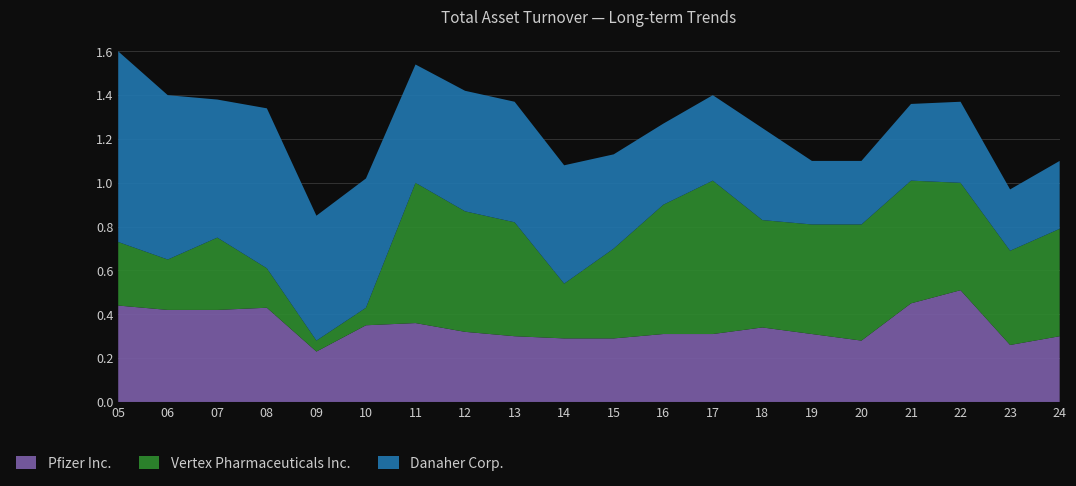

Is it true that Pfizer Inc. equals 0.2 at 11?

False